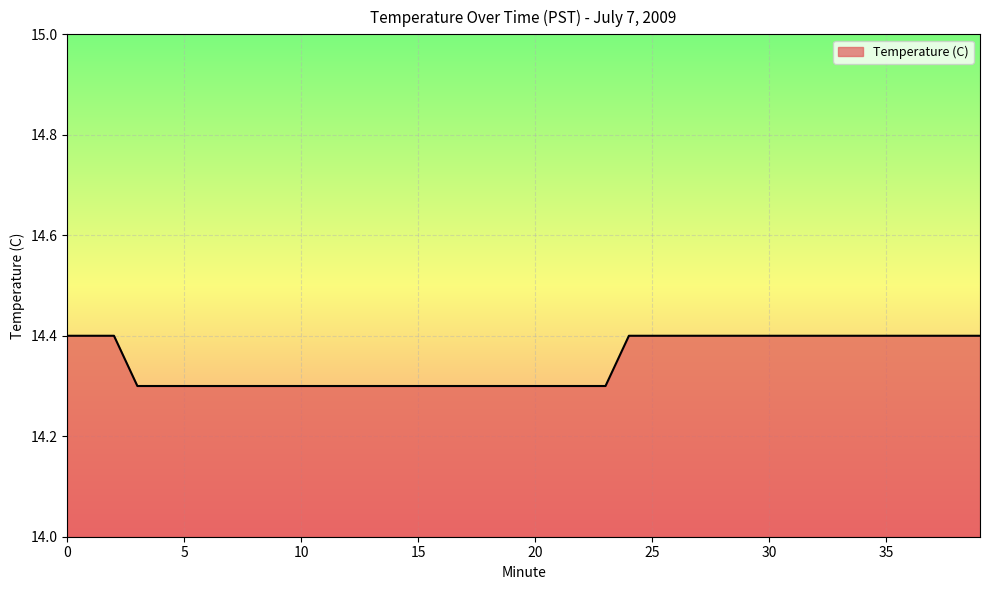

Does the chart display data point markers on the line(s)?

No